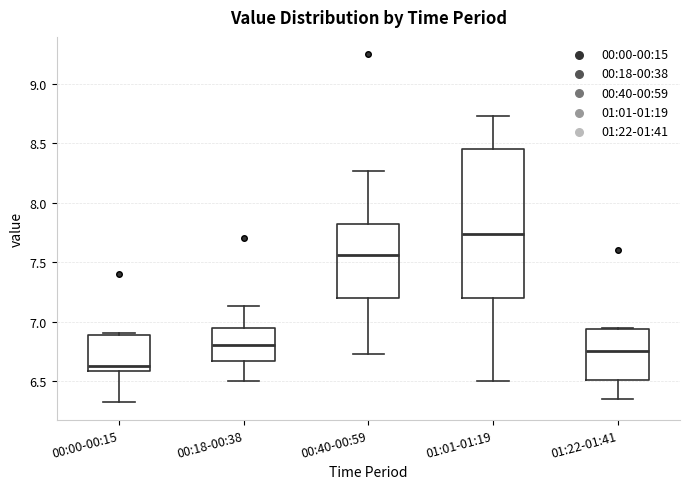

Which box is the tallest, from its lower edge to its upper edge?

01:01-01:19